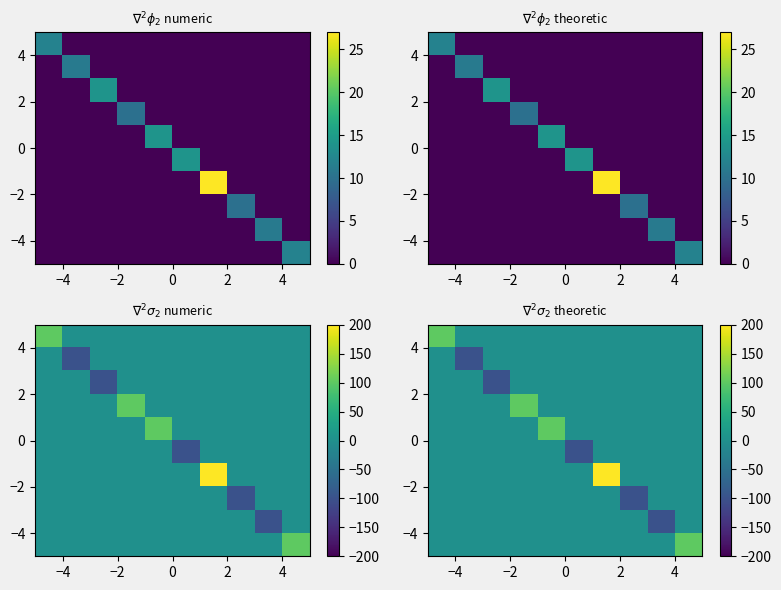

Count the number of categories in the chart.

10